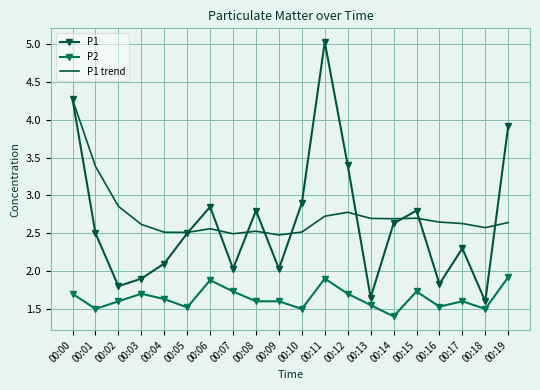

At which category does P1 trend reach its first local peak?

00:06